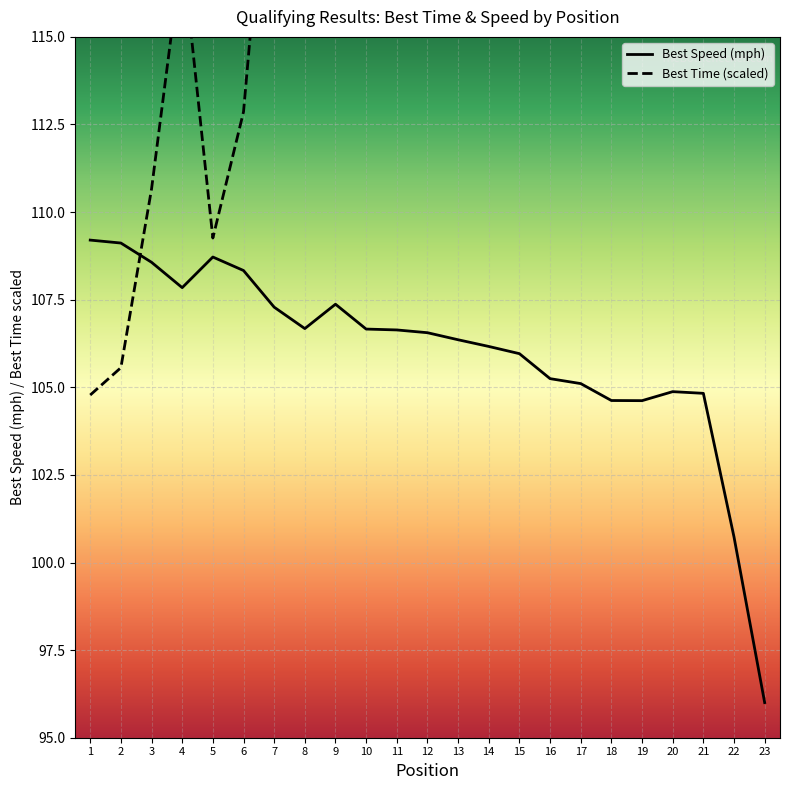

In Best Time (s), how many points are lower than both neighbors (excluding endpoints)?

3